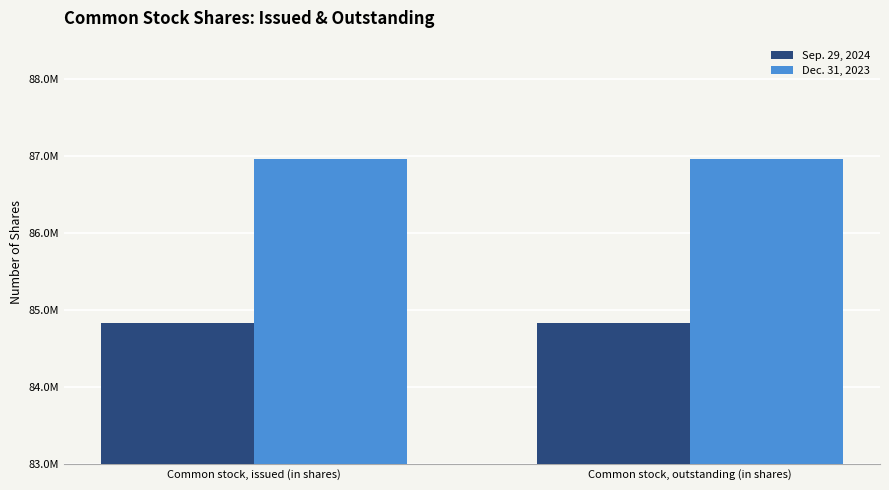

Rank the series by their maximum value, from lowest to highest.

Sep. 29, 2024, Dec. 31, 2023